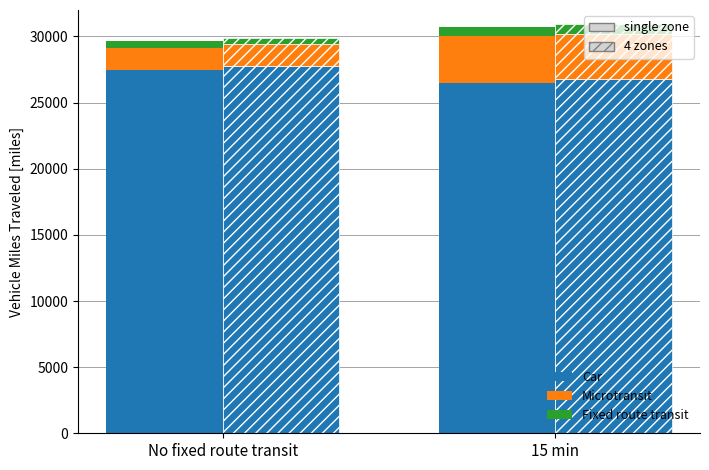

How many Microtransit values are between 1650 and 3500?

2